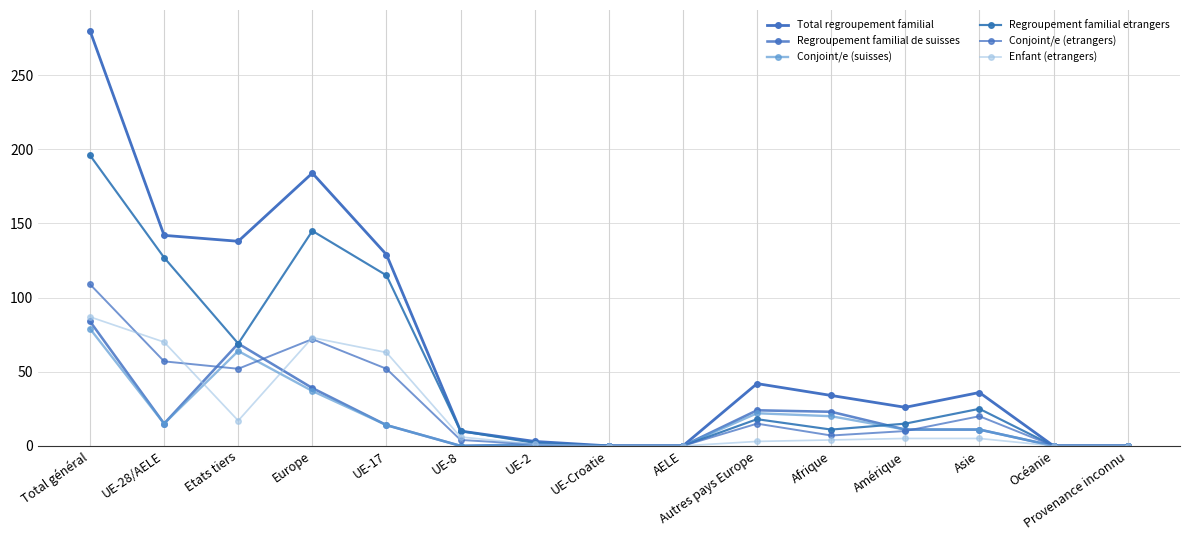

At which label is Enfant (etrangers) closest to 43?

UE-17